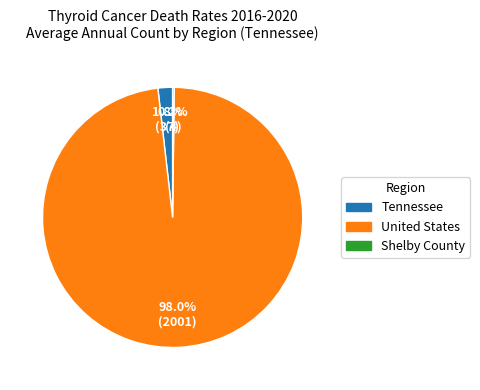

Which slice represents more than half of the pie?

United States